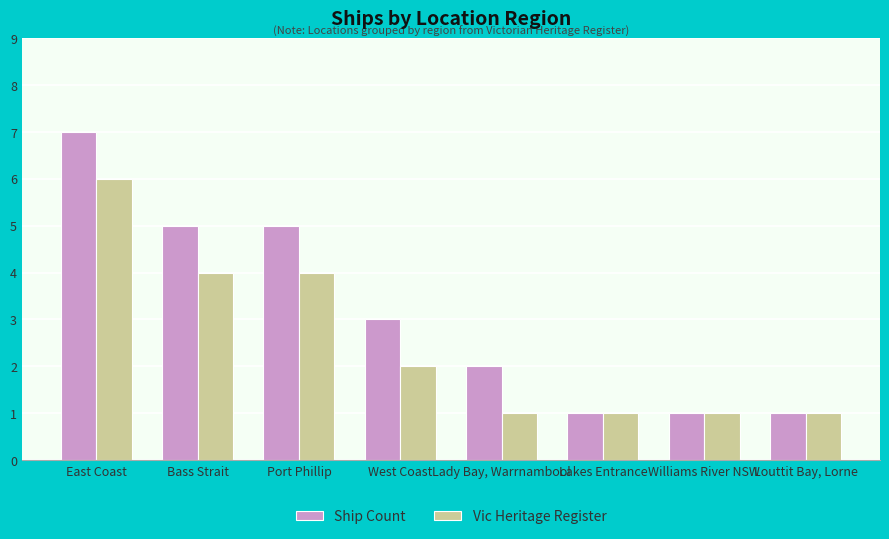

True or false: Ship Count has a value of 2 at Louttit Bay, Lorne.

False